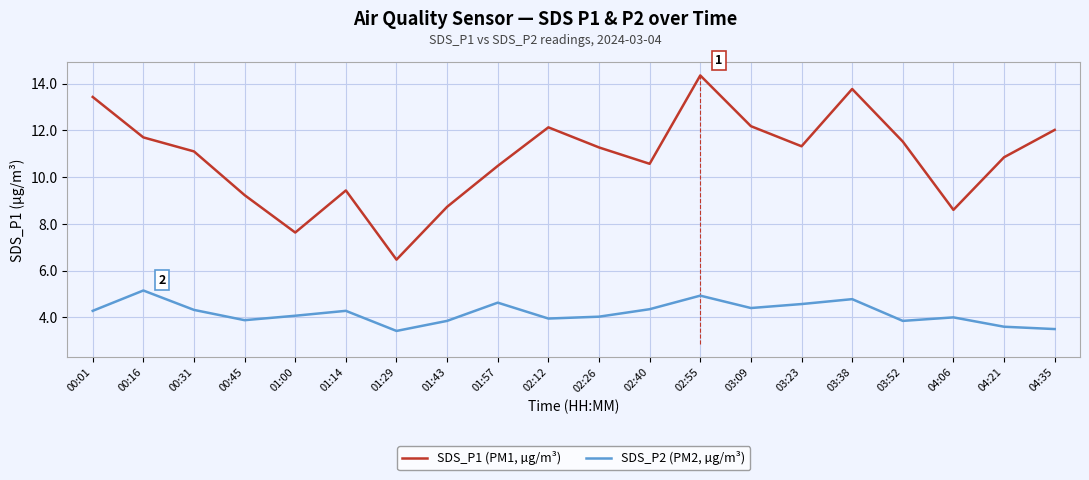

True or false: SDS_P1 (PM1, µg/m³) and SDS_P2 (PM2, µg/m³) cross at least once.

False